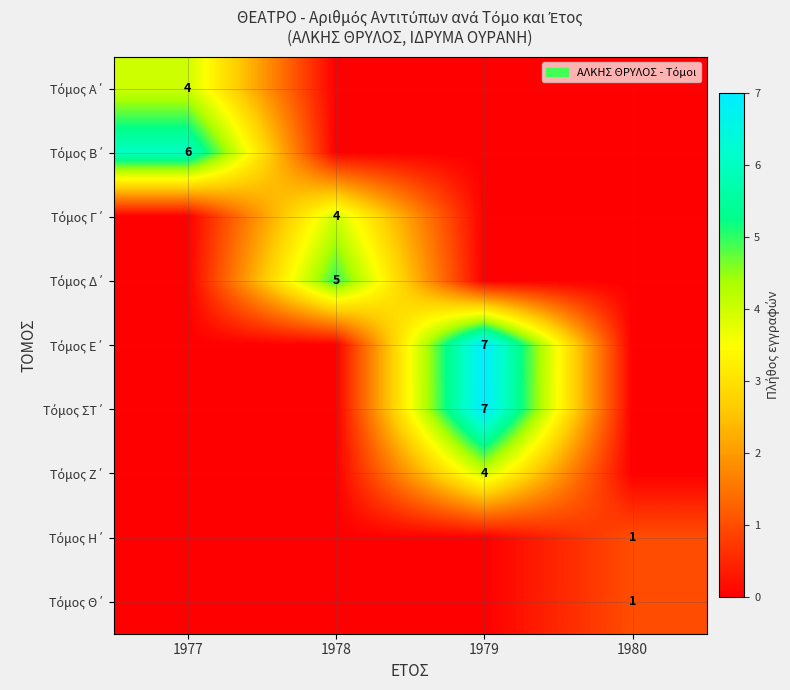

Count the Τόμος ΣΤ΄ values in the range 0 to 7.

4